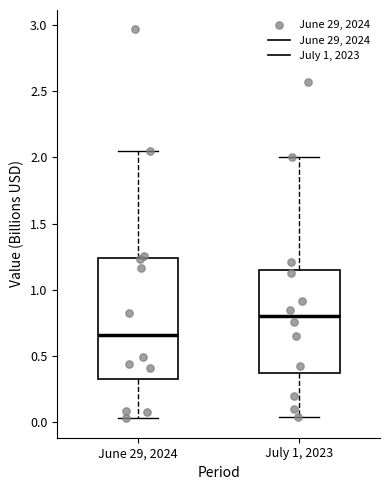

Comparing the boxes themselves (not the whiskers), which one is the tallest?

June 29, 2024